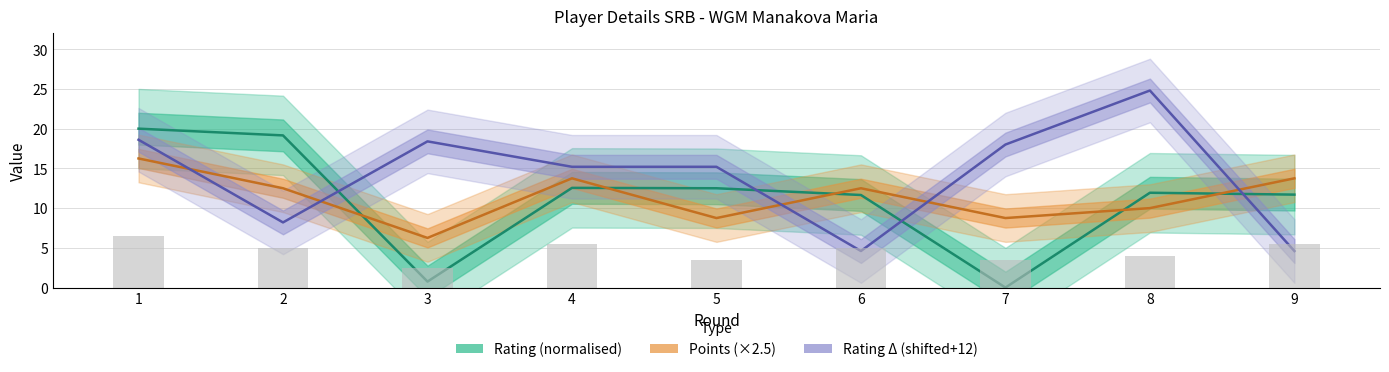

Are the bars grouped side by side (vs. stacked)?

Yes